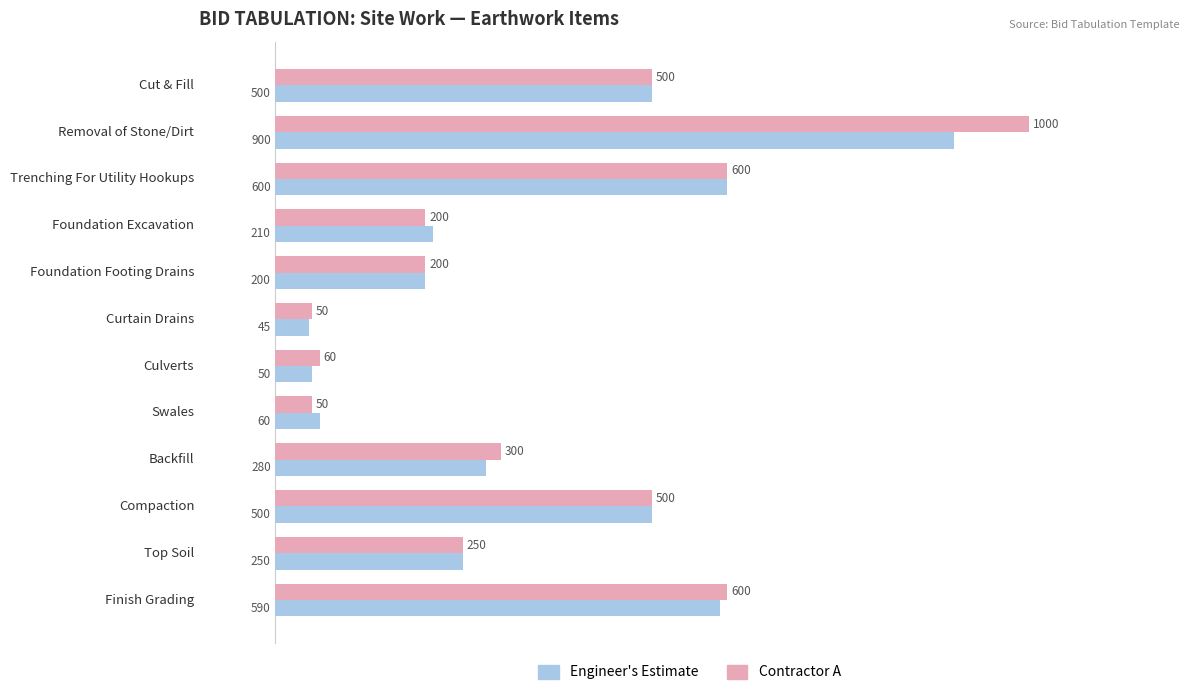

Rank the series by their maximum value, from lowest to highest.

Engineer's Estimate, Contractor A